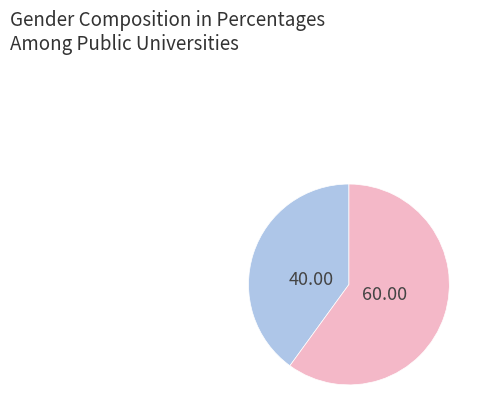

How many segments does this pie chart have?

2